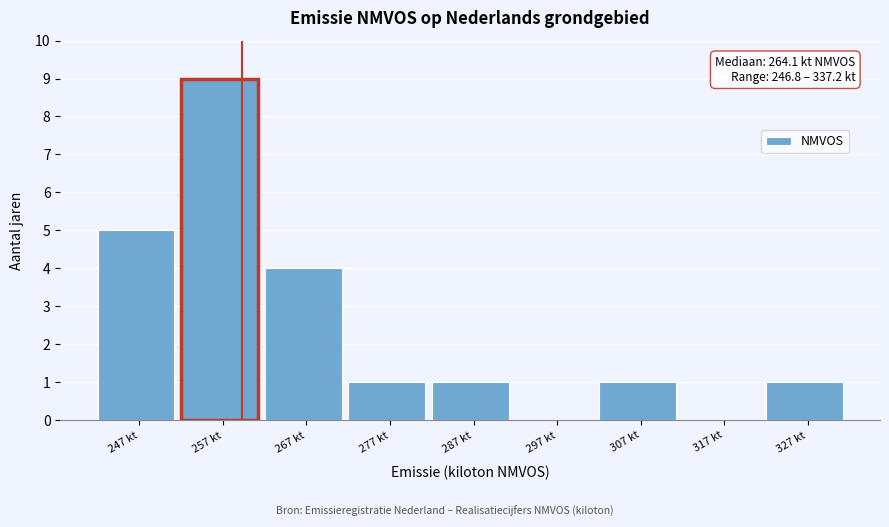

Reading left to right, what are all the values shown in this chart?

247 kt=5	257 kt=9	267 kt=4	277 kt=1	287 kt=1	297 kt=0	307 kt=1	317 kt=0	327 kt=1